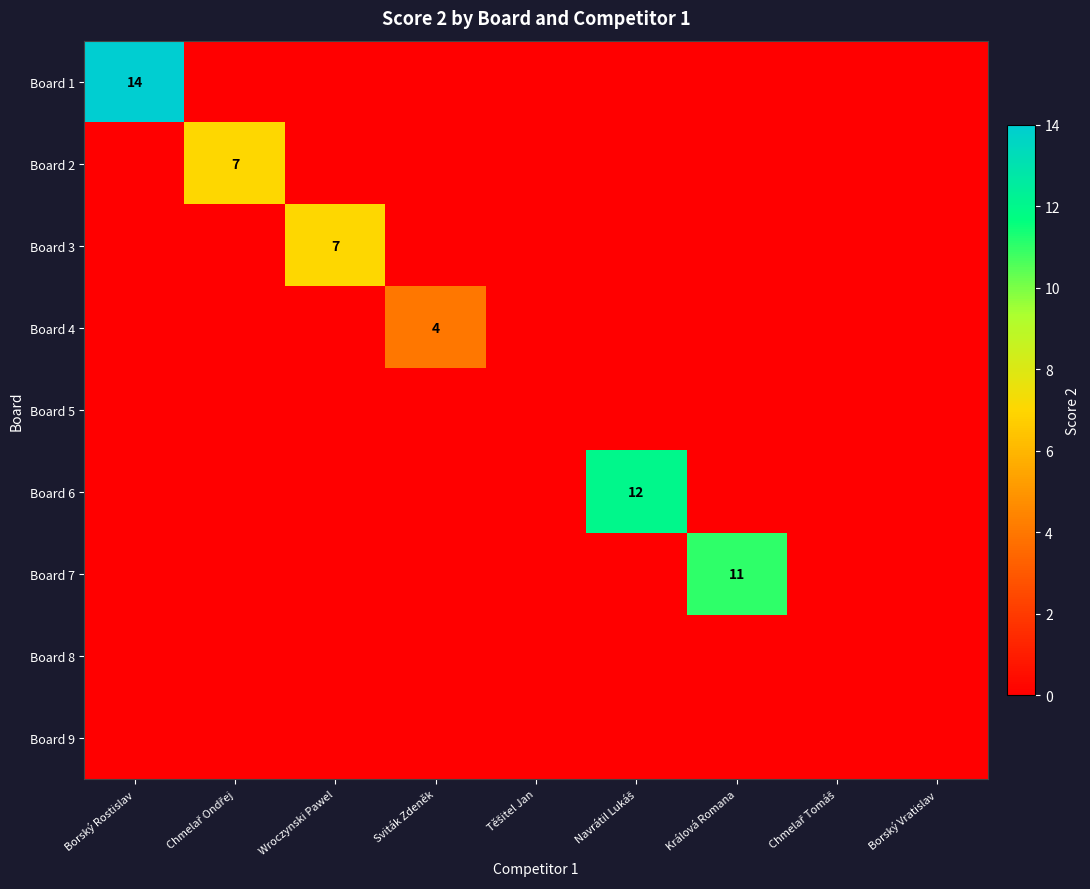

The value of Board 1 at Borský Rostislav is 14. True or false?

True